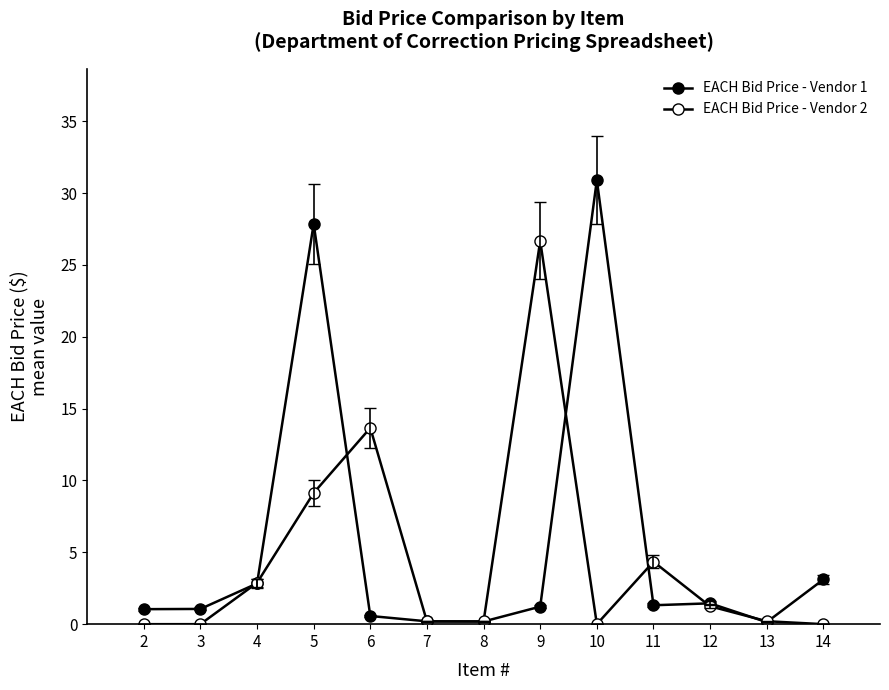

How many lines are shown in the chart?

2